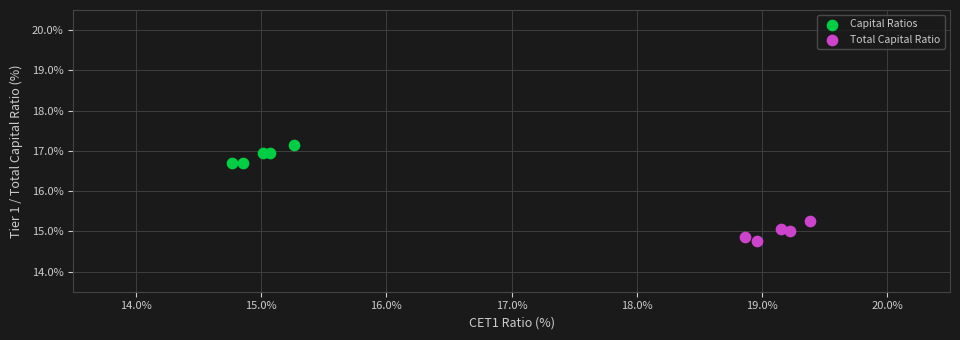

Which series contains the highest Y value?

Capital Ratios